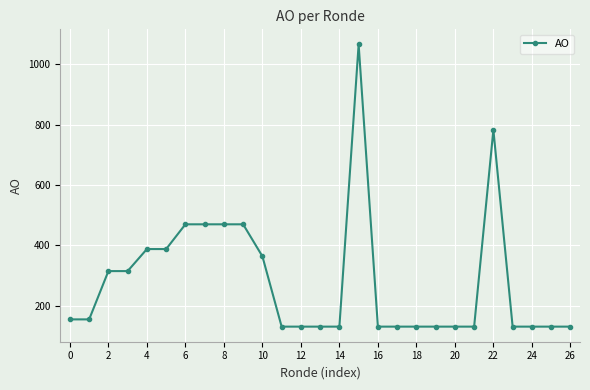

True or false: there are more than 0 points higher than both neighbors.

True